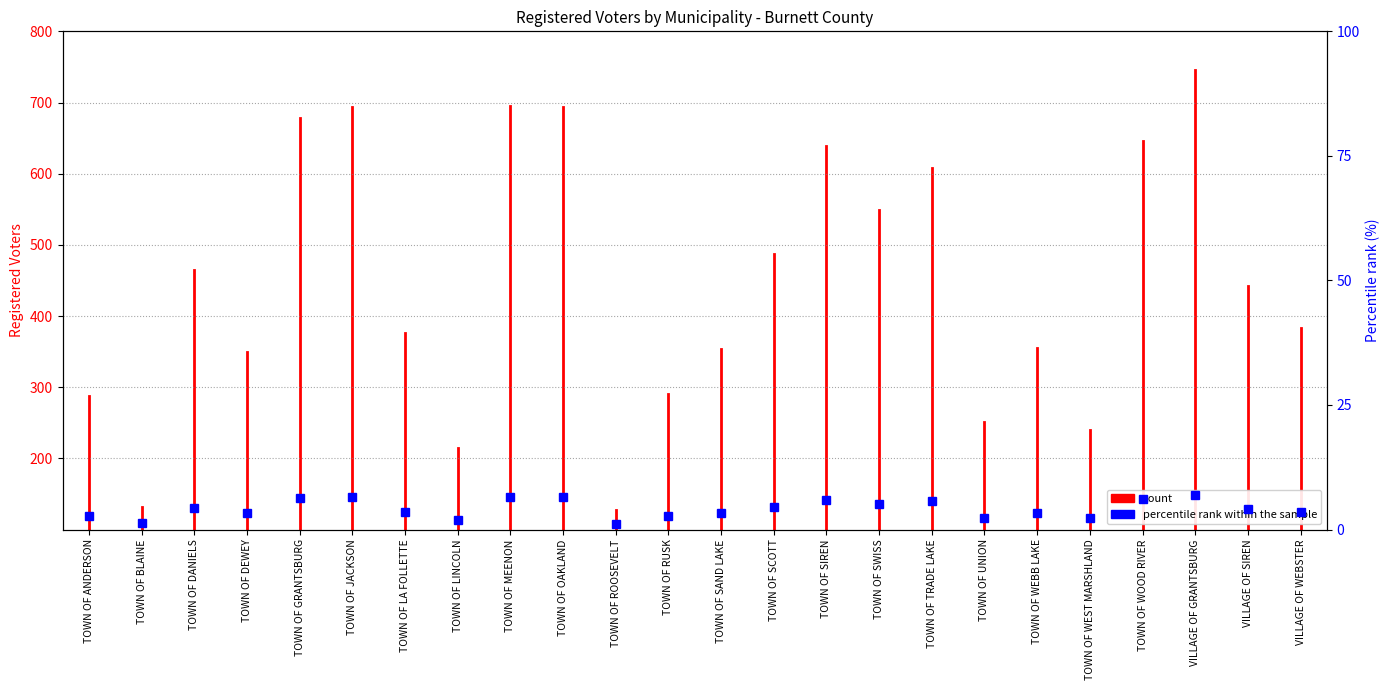

Is it true that the value at TOWN OF WEBB LAKE is 2.1?

False